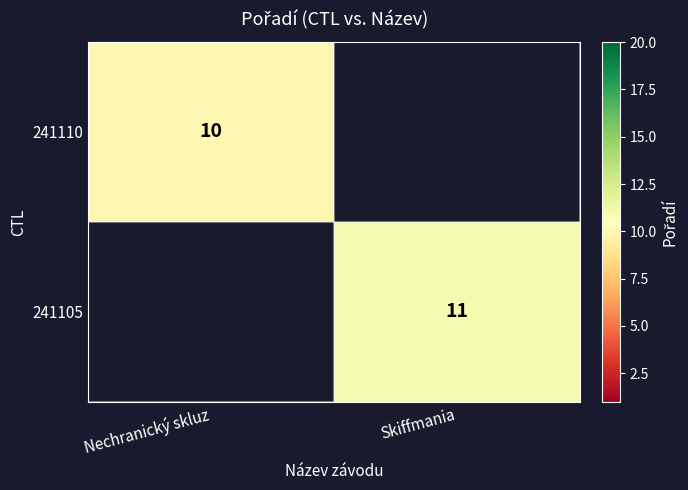

Is the value of 241105 at Skiffmania greater than the value of 241110 at Nechranický skluz?

Yes